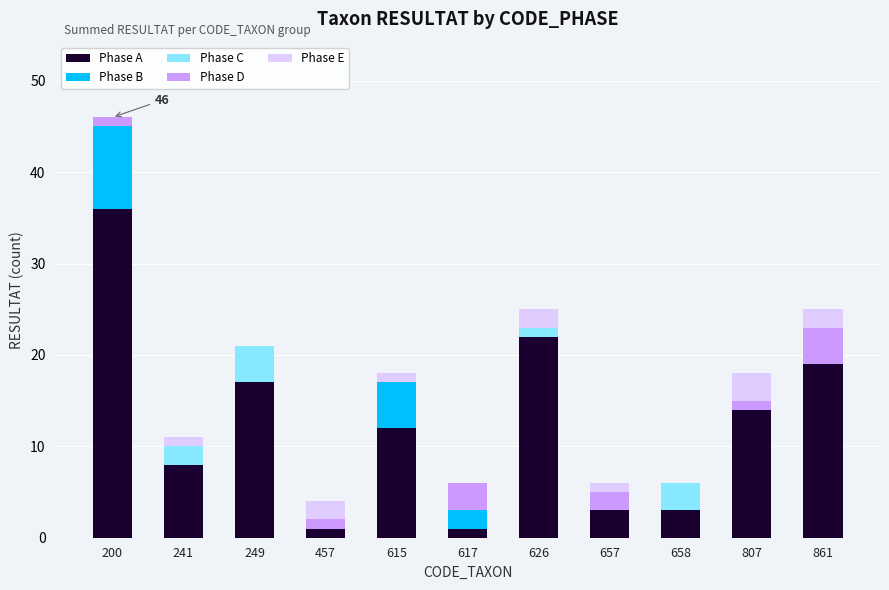

Are the bars horizontal?

No